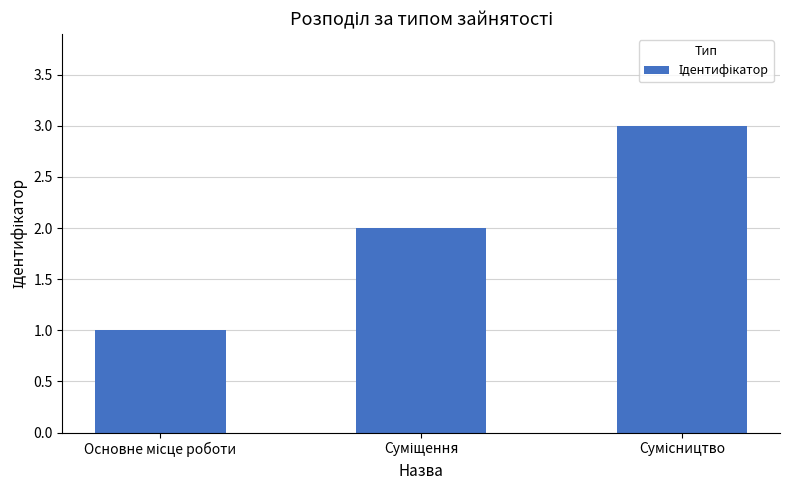

What is the sum of all values?

6